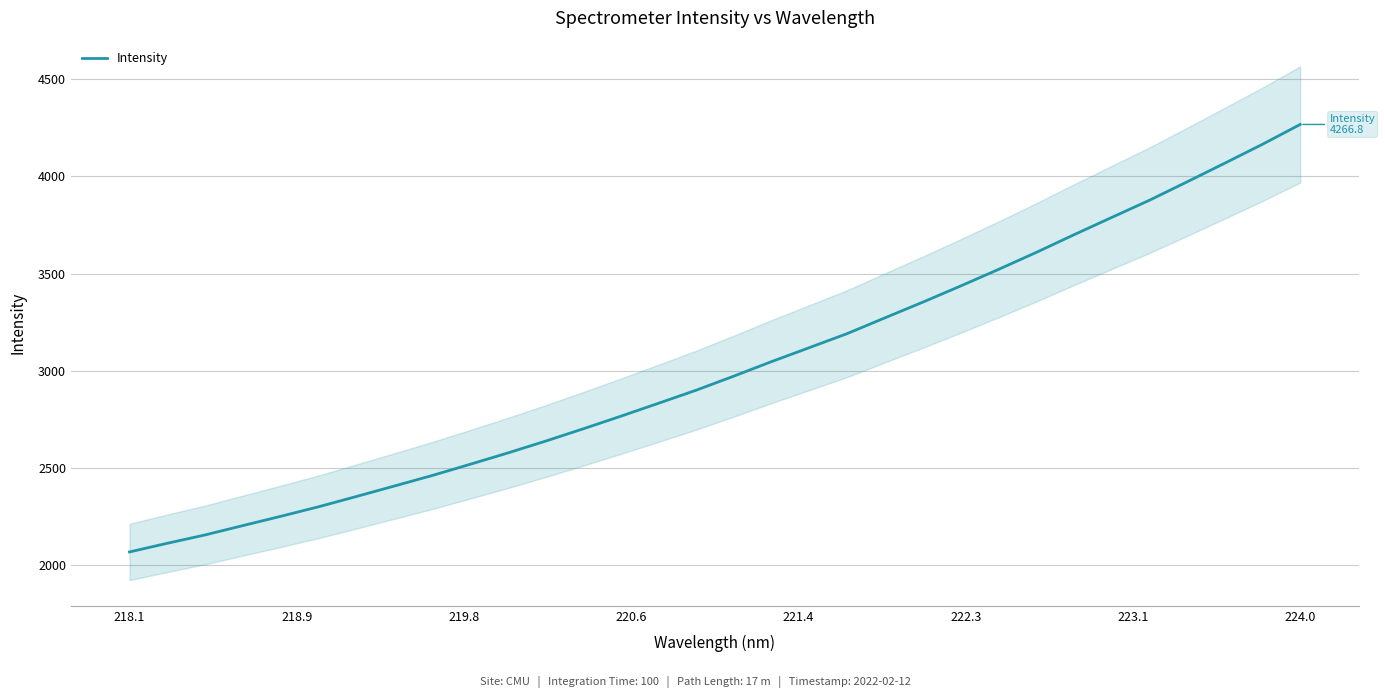

Which category has the highest value in the Intensity series?

224.0